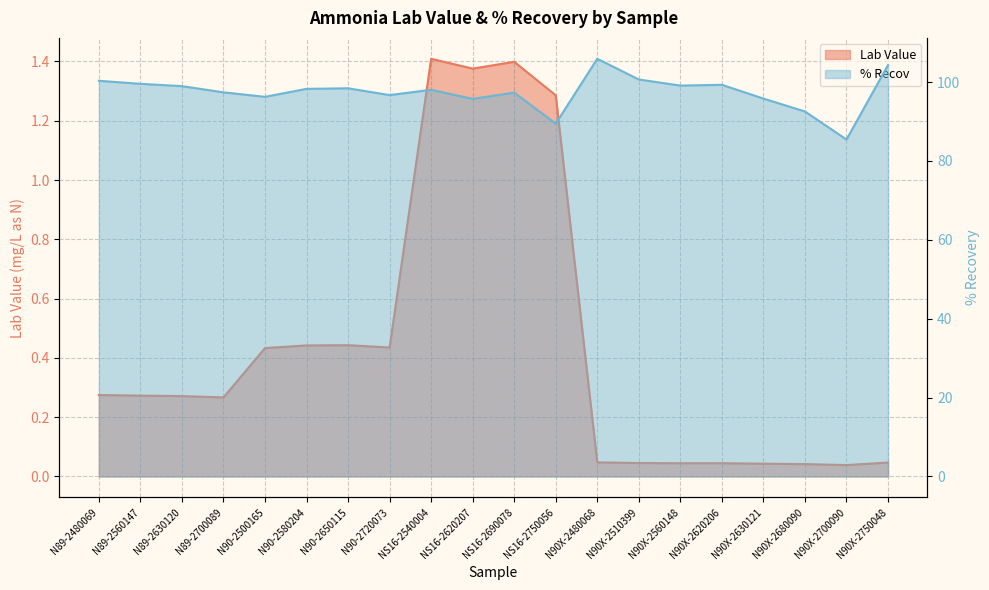

At how many categories does at least one series exceed 96?

15